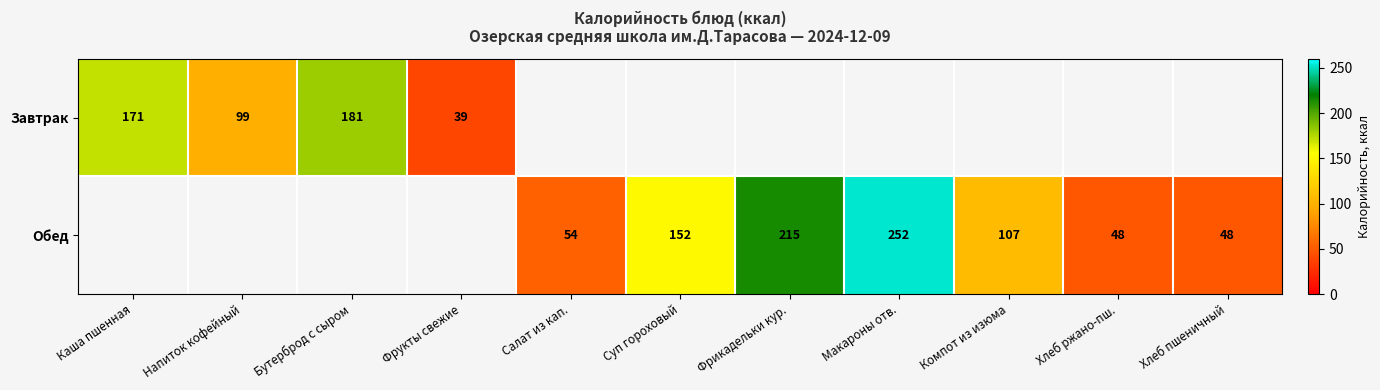

Is it true that Завтрак equals 181 at Бутерброд с сыром?

True